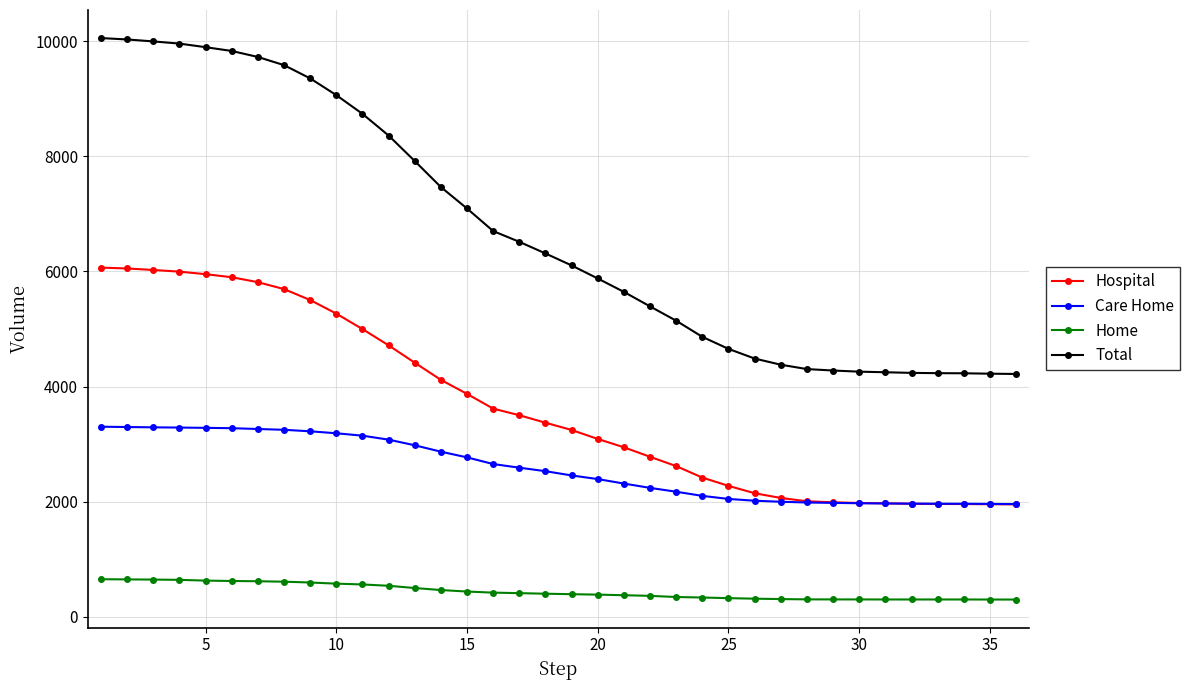

What is the difference between the maximum and minimum values in the Care Home series?

1345